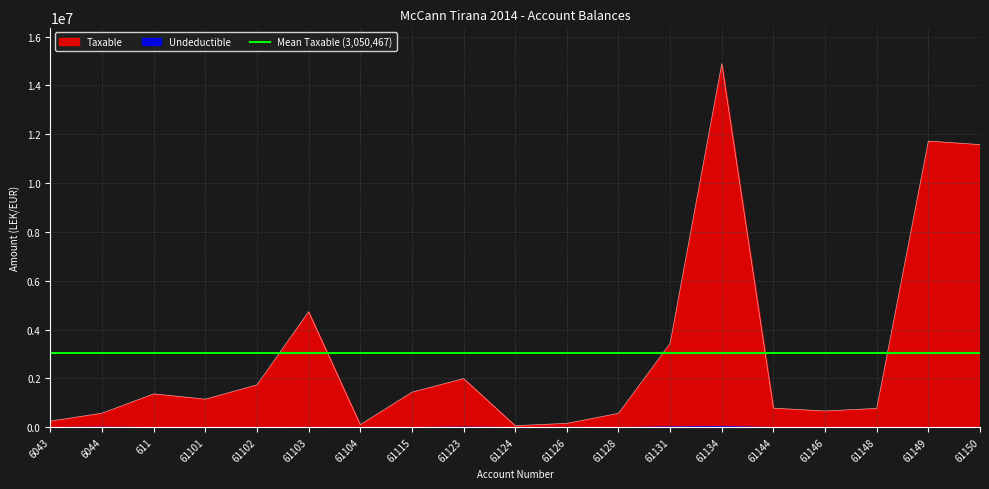

The chart shows a value of 4879077.7 at 61134. True or false?

False